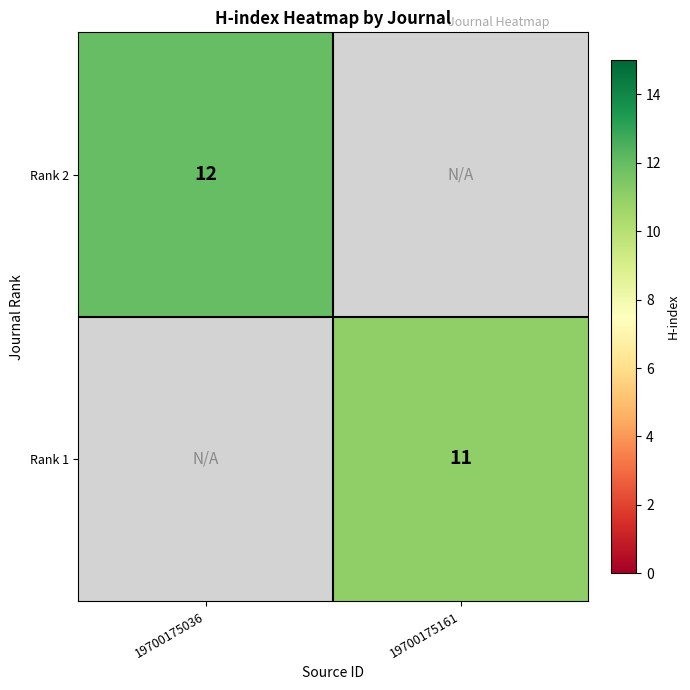

The value of Rank 2 at 19700175036 is 12. True or false?

True